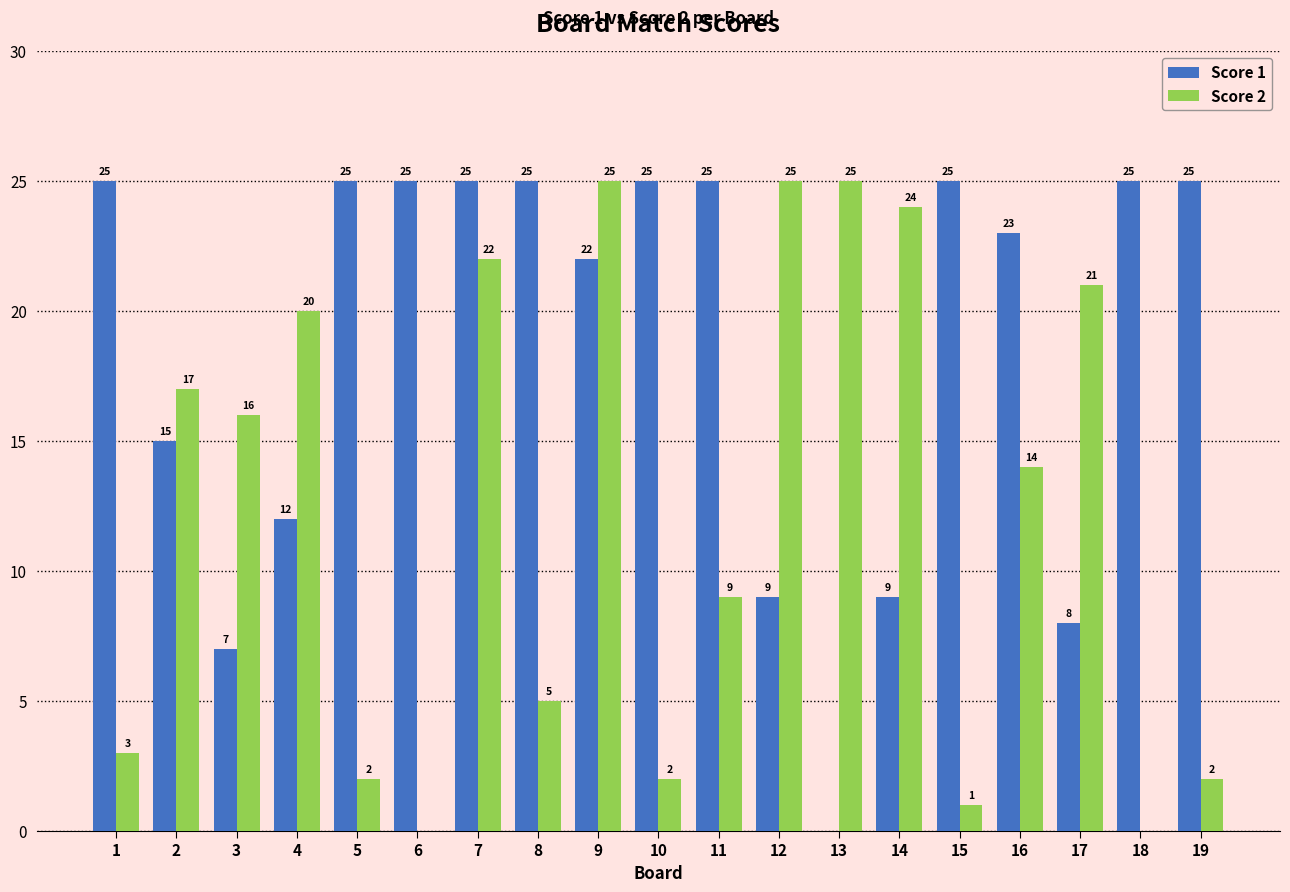

Is it true that Score 1 equals 25 at 1?

True